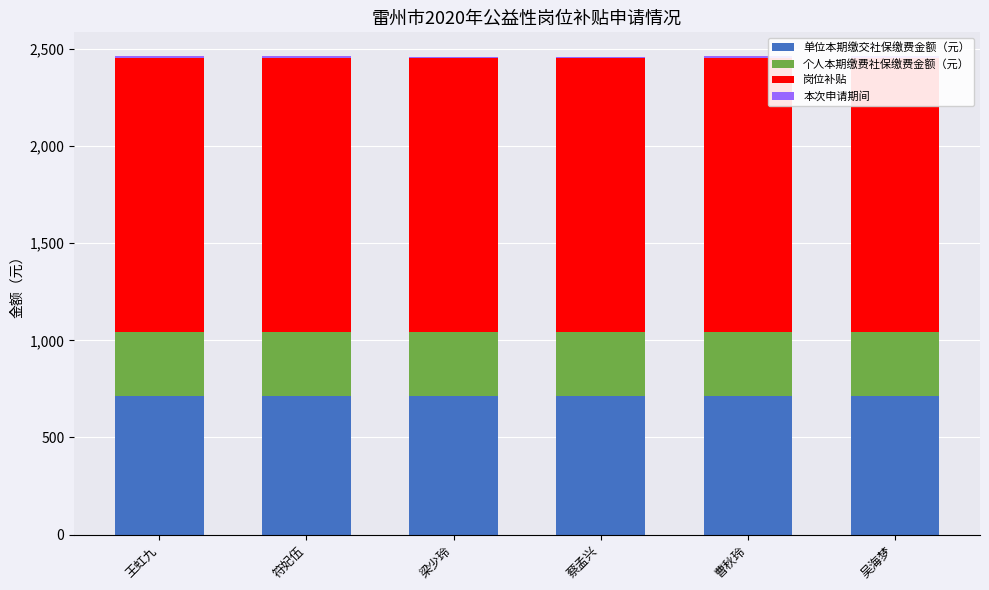

What is the label of the 4th bar from the right?

梁少玲